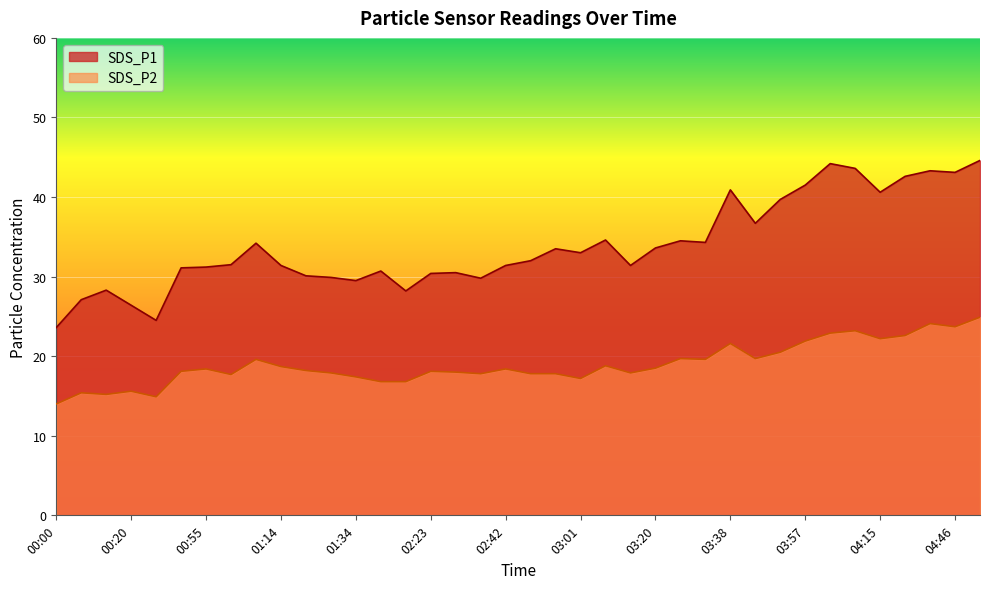

True or false: SDS_P2 and SDS_P1 intersect in this chart.

False